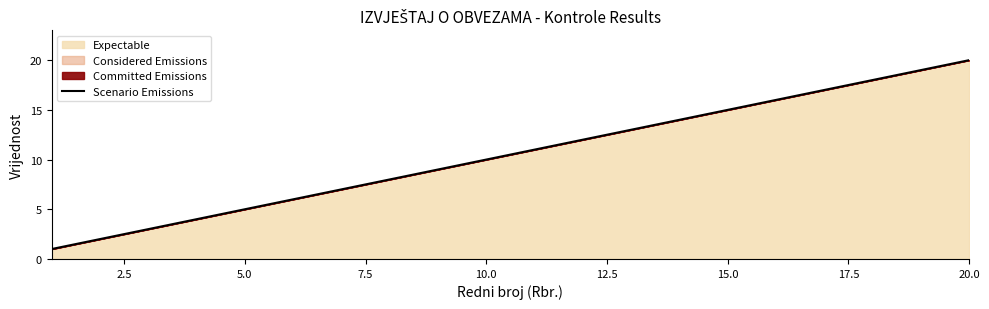

How many lines are shown in the chart?

1